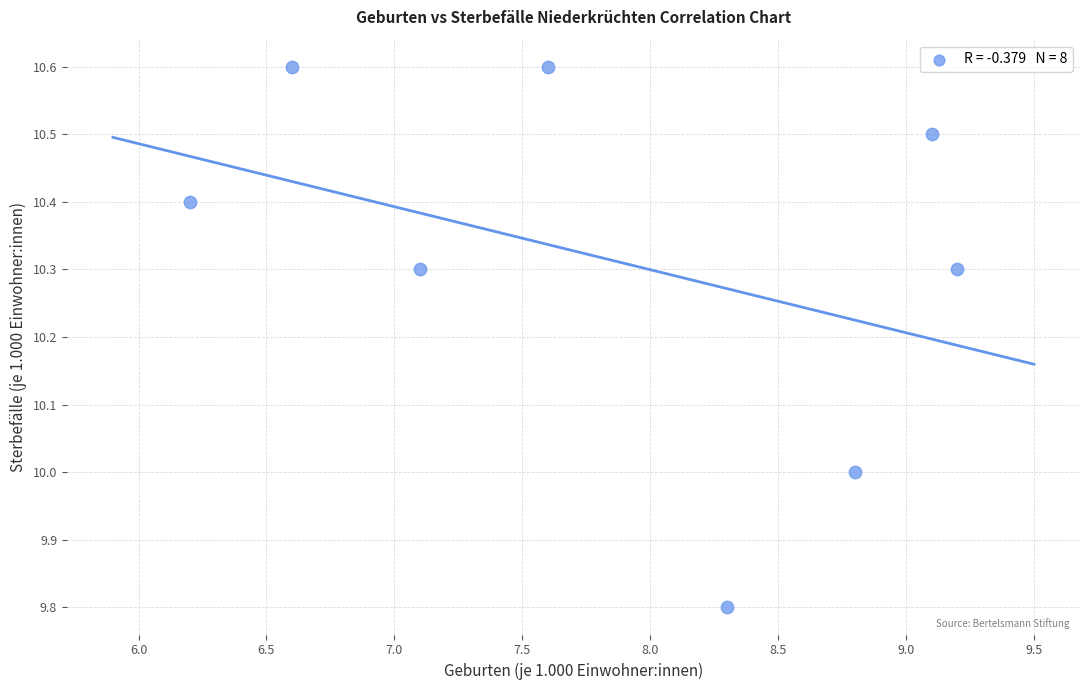

What is the average X value?

7.9